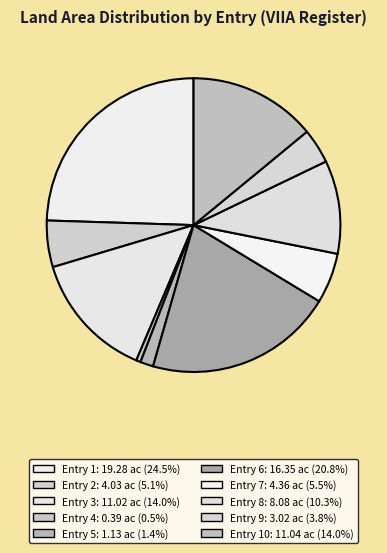

How many slices are in this pie chart?

10